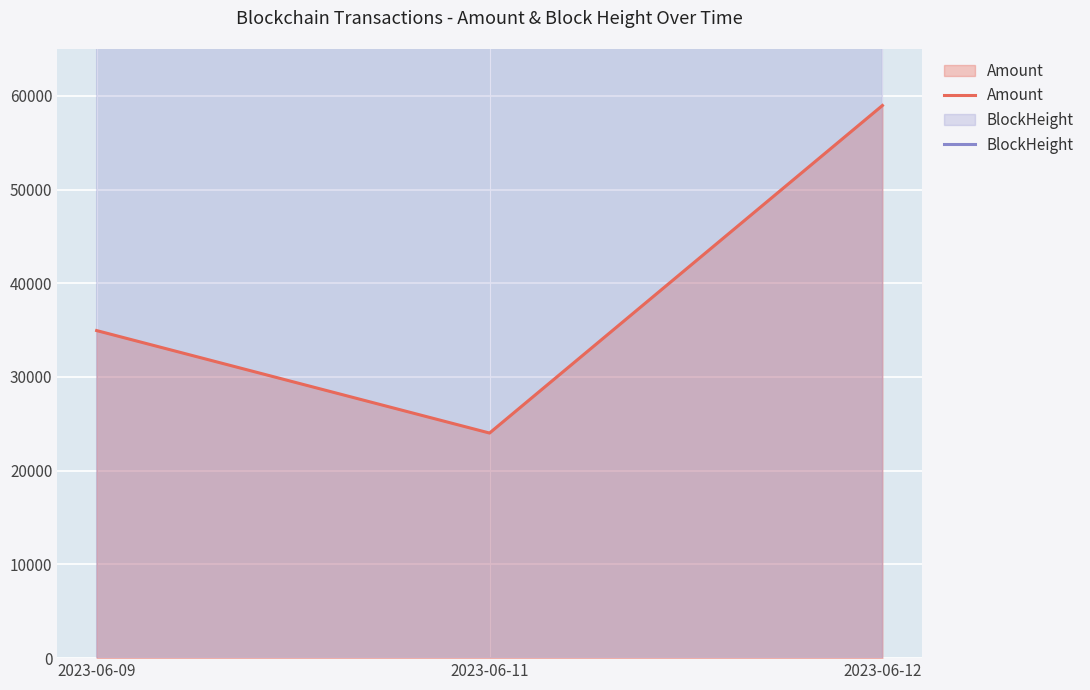

Rank the series by their maximum value, from lowest to highest.

Amount, BlockHeight